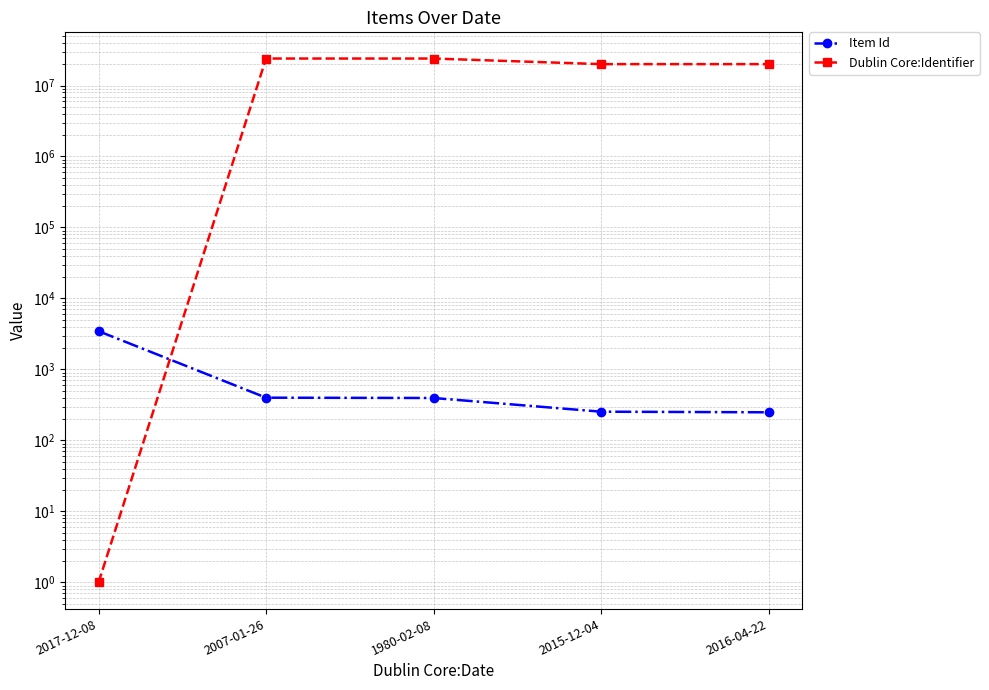

Which category has the highest value across all series?

2007-01-26